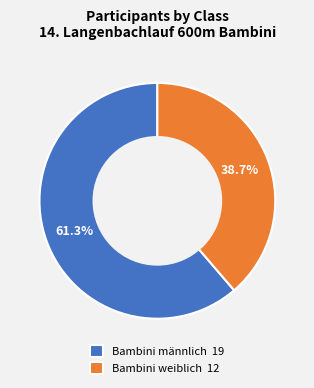

The Bambini männlich slice represents 50% of the pie. True or false?

False